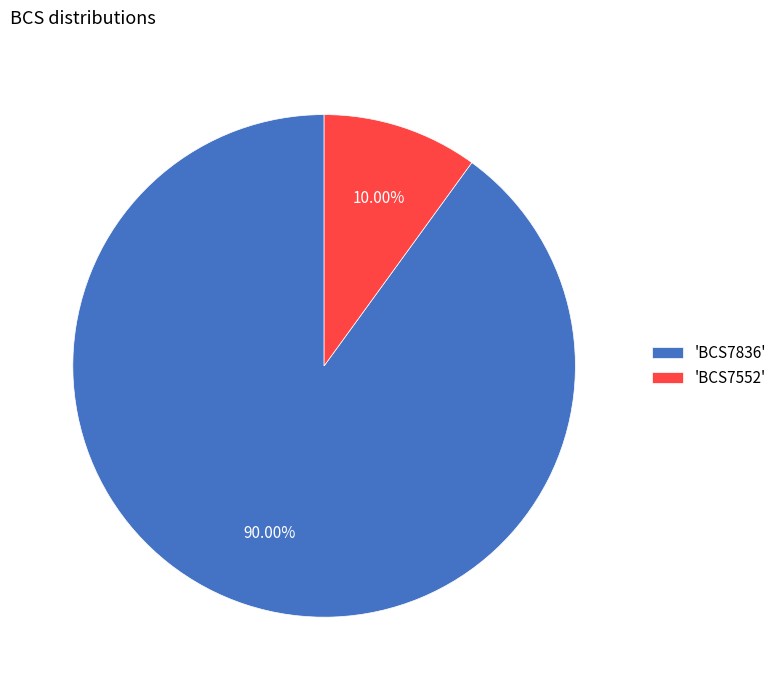

Is there any slice that represents more than half of the pie?

Yes